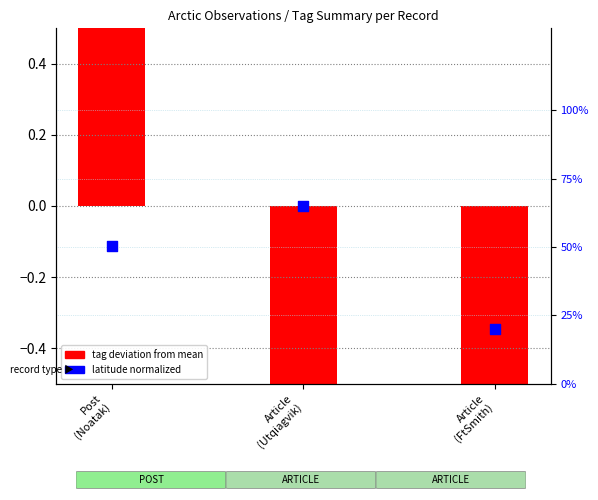

Is the value of tag deviation from mean at Article
(FtSmith) greater than the value of latitude percentile (normalized) at Article
(Utqiagvik)?

No